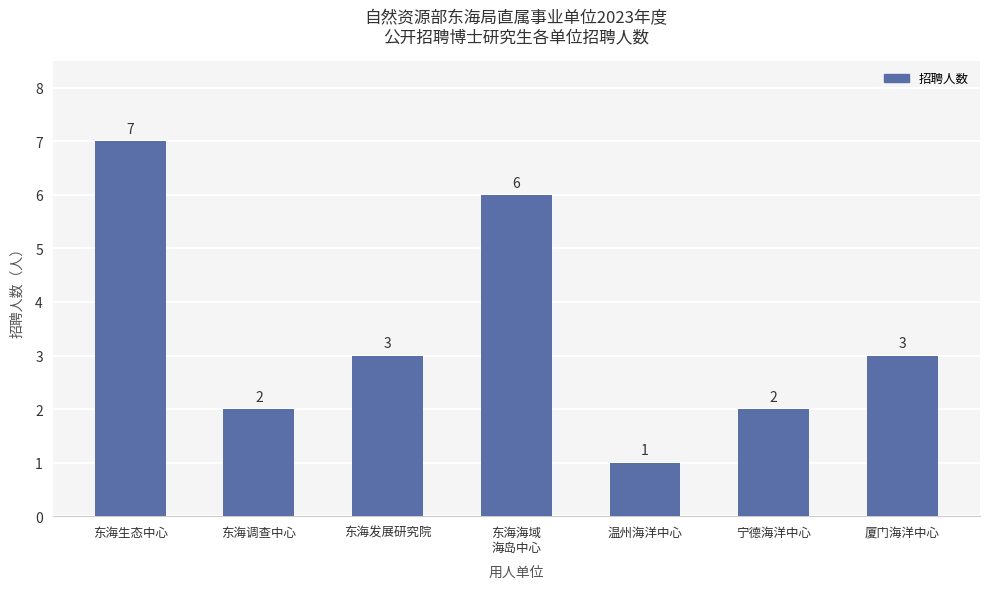

What is the sum of all values?

24